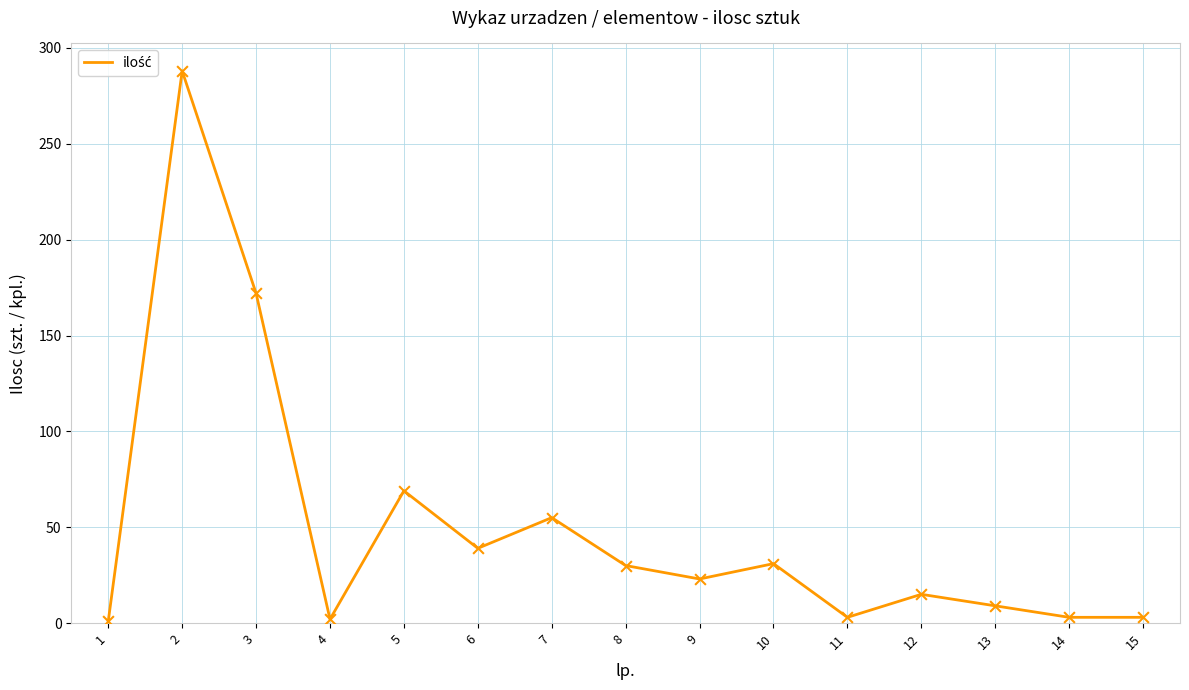

What is the change in value from 11 to 13?

+6